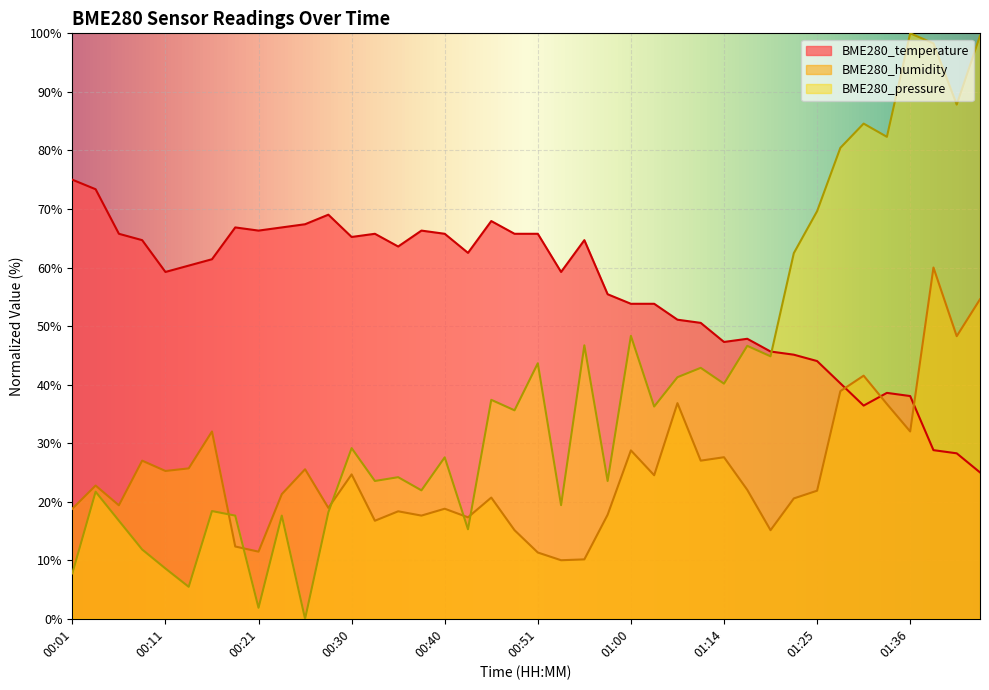

At which category is the sum across all series the highest?

01:38